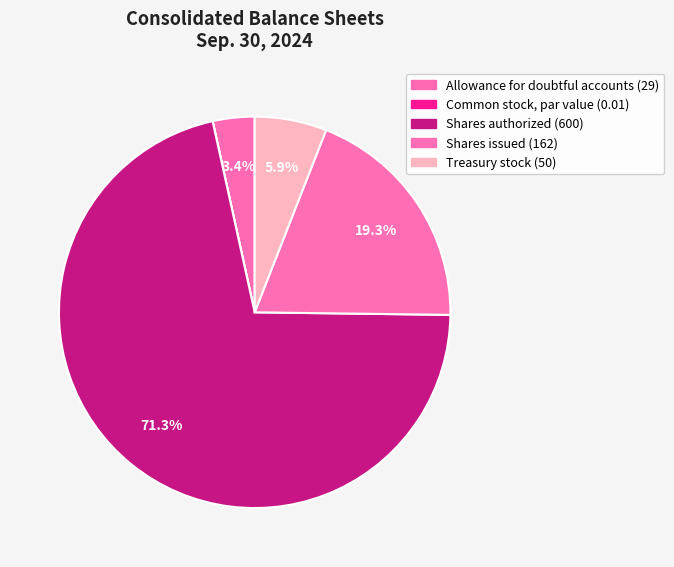

Which slice is the smallest?

Common stock, par value